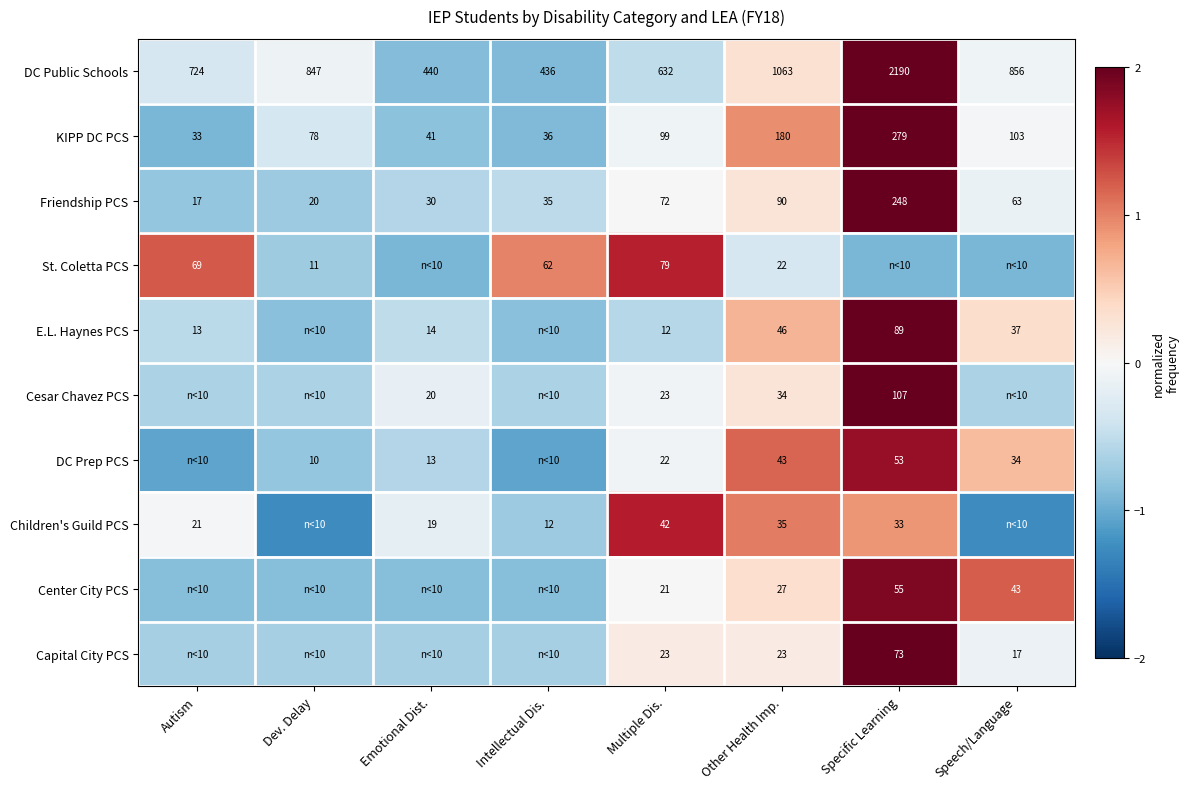

What is the total value across all series at Multiple Dis.?

1025.0